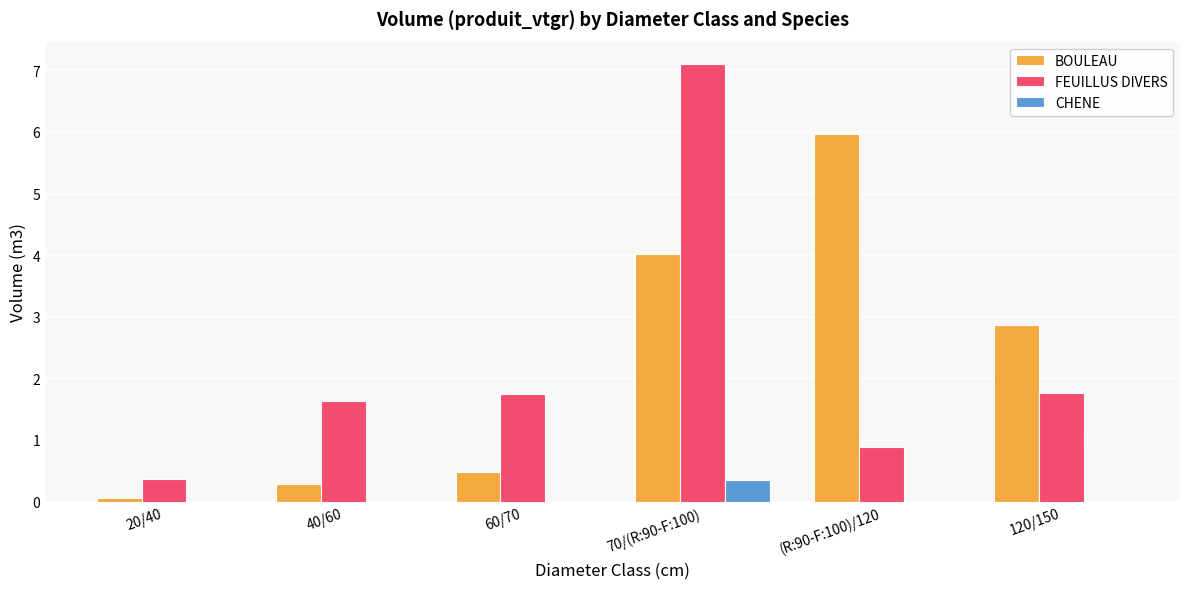

Between 40/60 and 120/150, which series saw the biggest shift?

BOULEAU